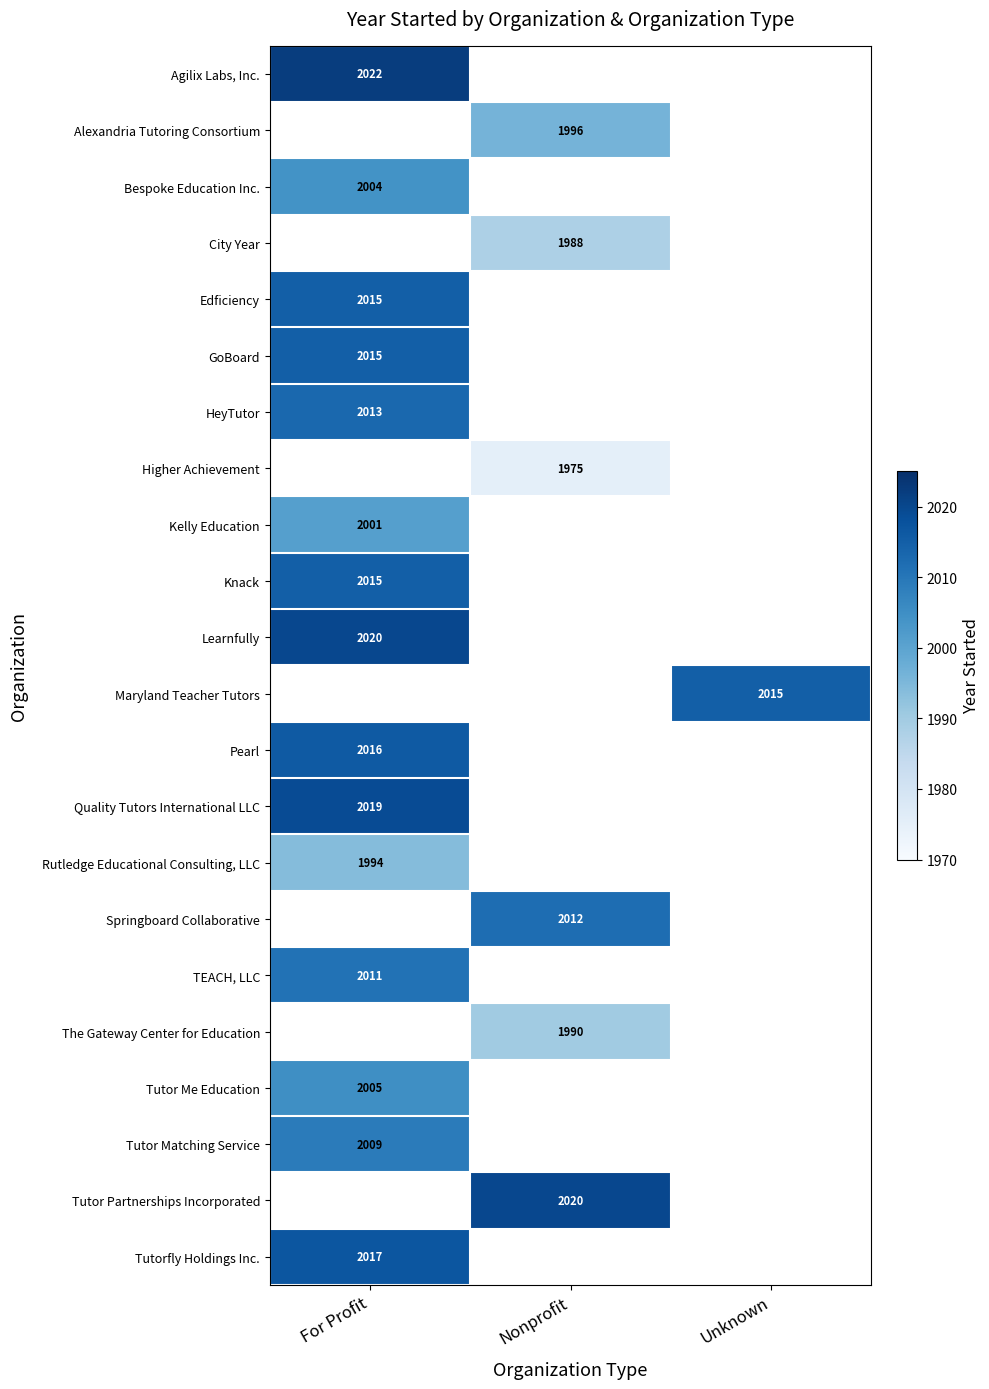

Is it true that Springboard Collaborative equals 2012.0 at Nonprofit?

True